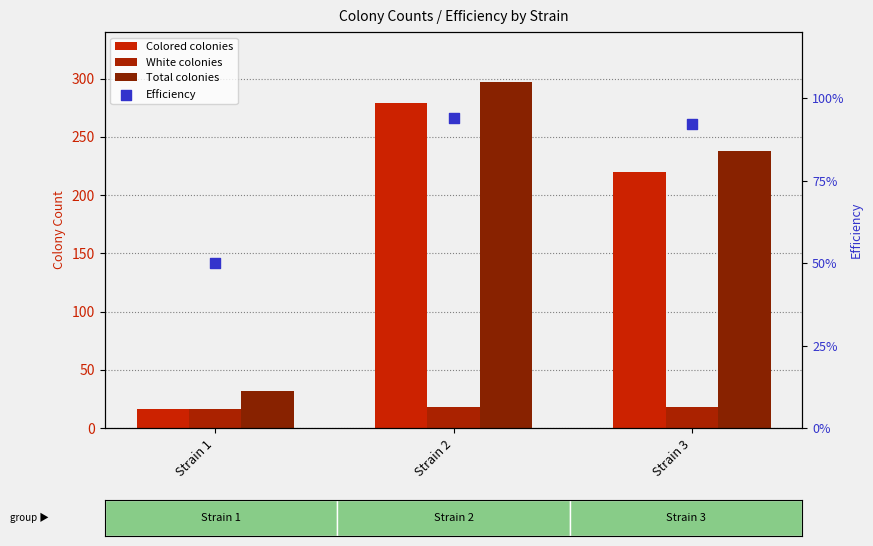

Is the value of White colonies at Strain 2 greater than the value of Total colonies at Strain 2?

No